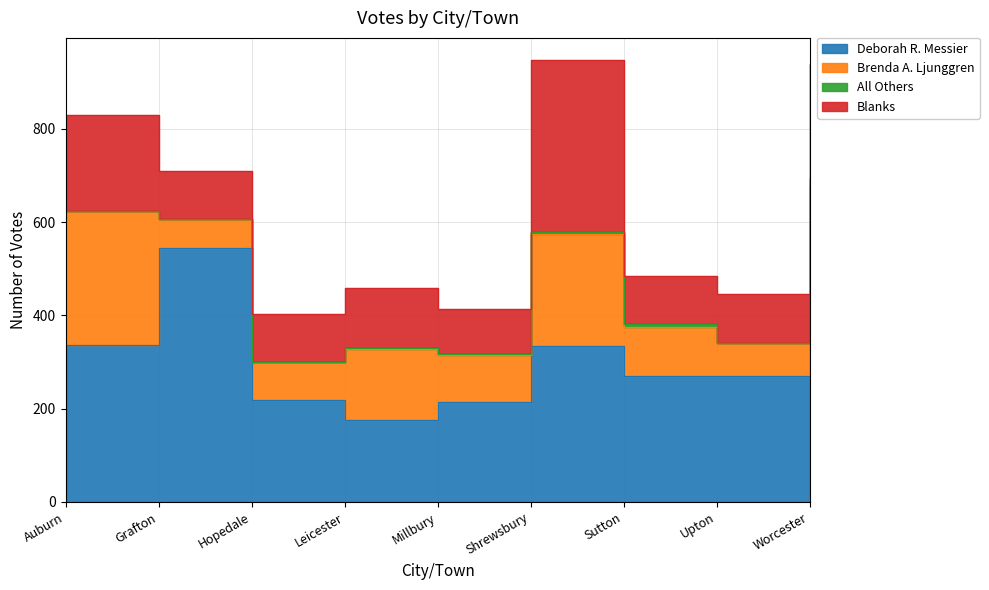

At which label does Brenda A. Ljunggren first exceed 106?

Auburn